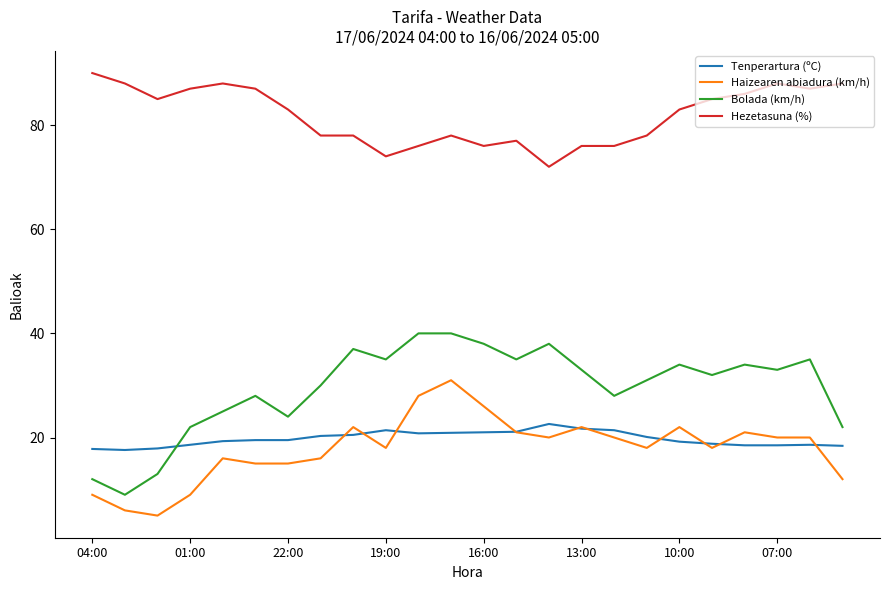

List the series in order of their peak value, lowest first.

Tenperartura (ºC), Haizearen abiadura (km/h), Bolada (km/h), Hezetasuna (%)